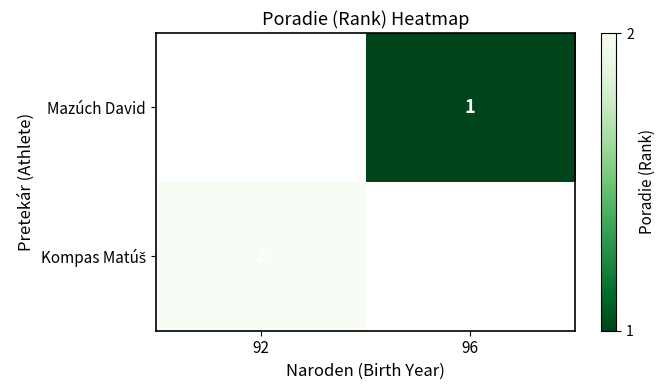

True or false: Mazúch David has a value of 1 at 96.

True